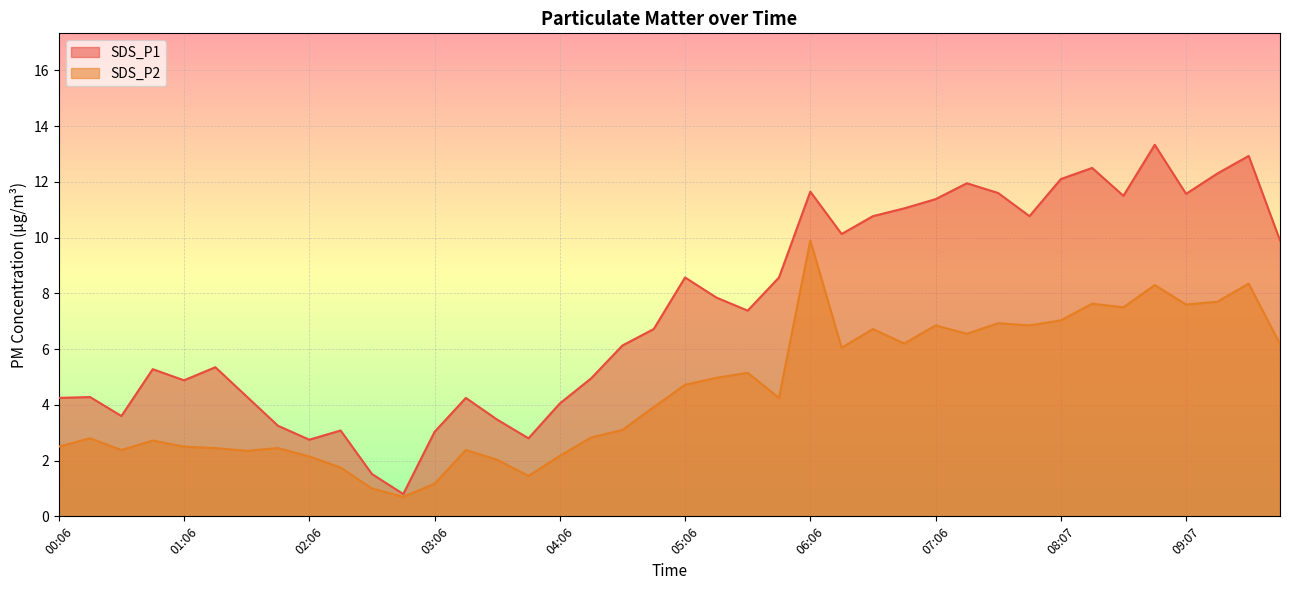

The SDS_P2 series shows 1.3 at 05:36. True or false?

False